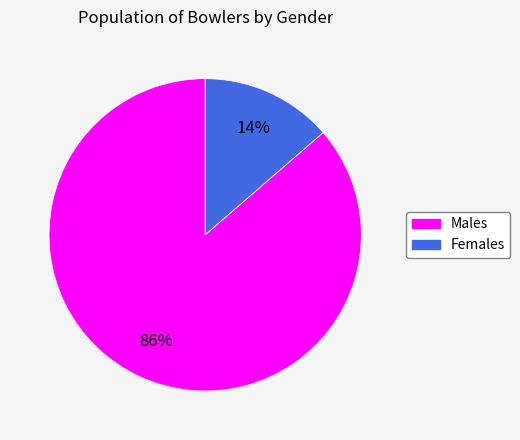

Is there any slice that represents more than half of the pie?

Yes